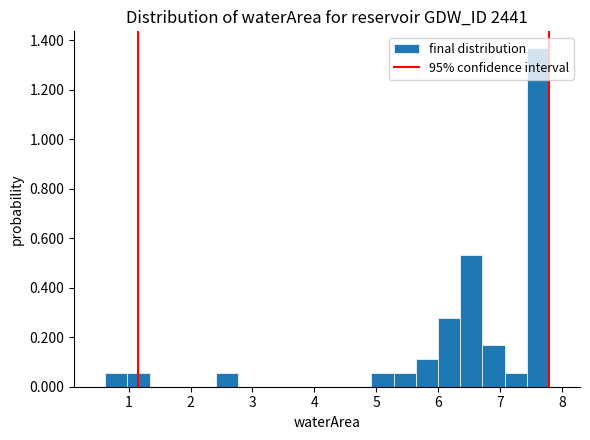

Read against the x-axis, roughly where is the centre of the tallest bar?

7.6